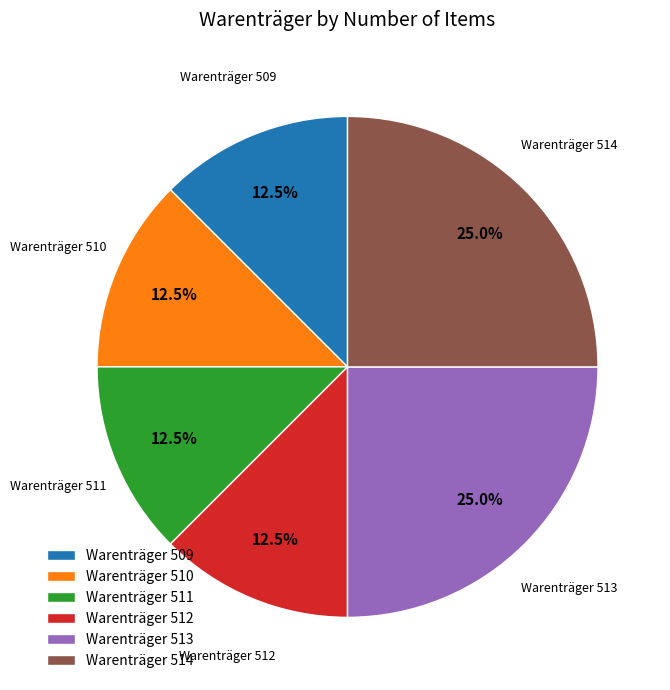

Is the sum of Warenträger 511 and Warenträger 510 greater than half?

No